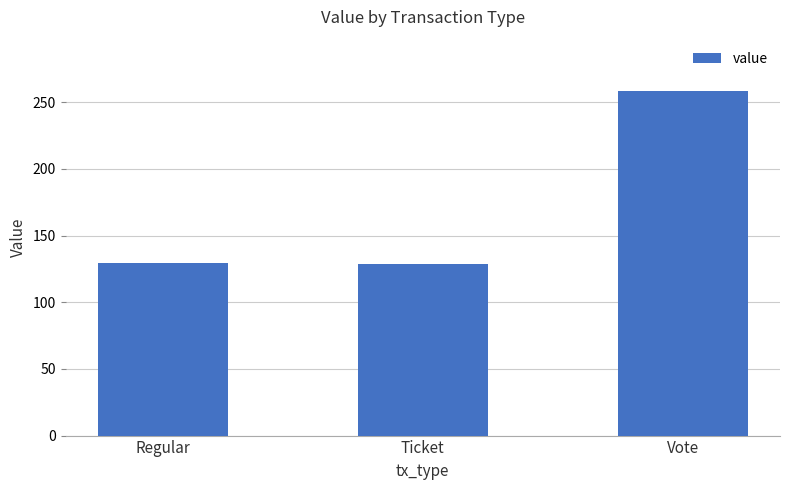

The chart shows a value of 129.3 at Regular. True or false?

True